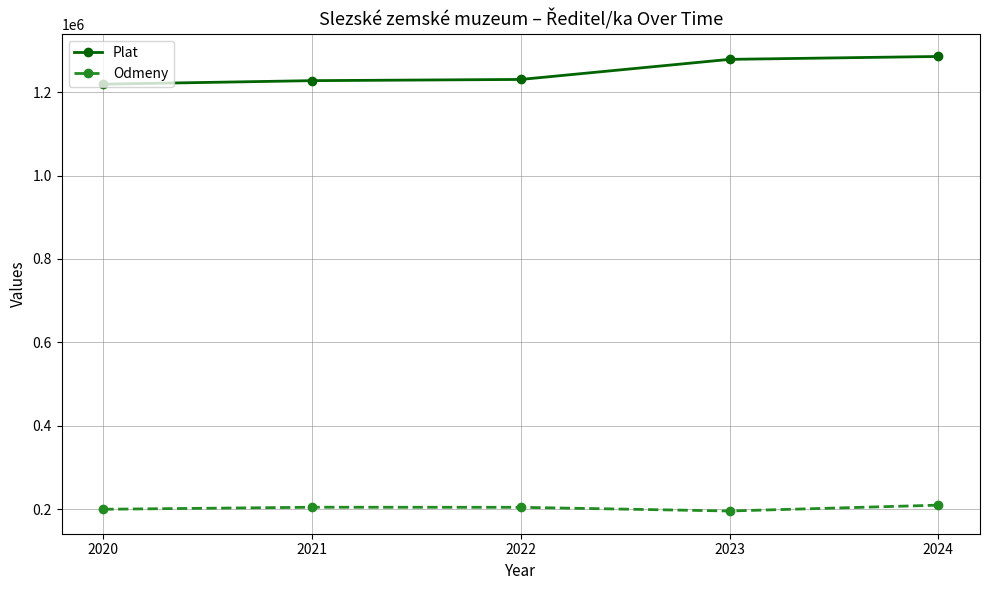

True or false: Plat has a value of 1891713 at 2023.

False